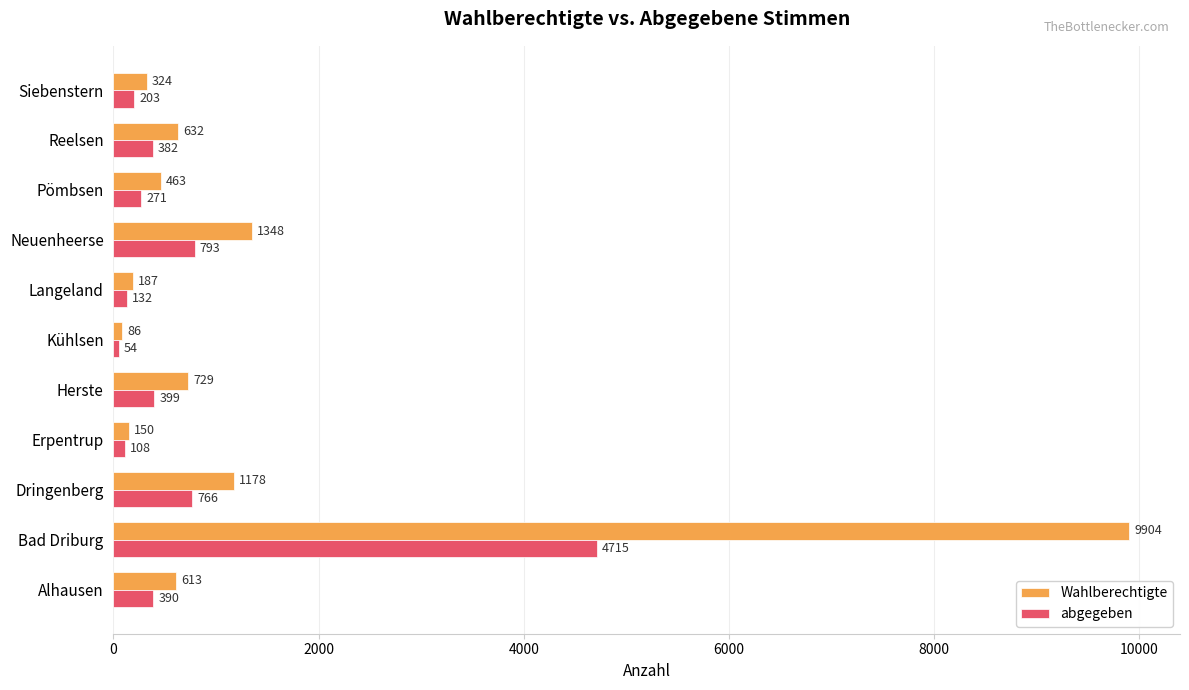

What is the difference between the maximum and second lowest values in the Wahlberechtigte series?

9754